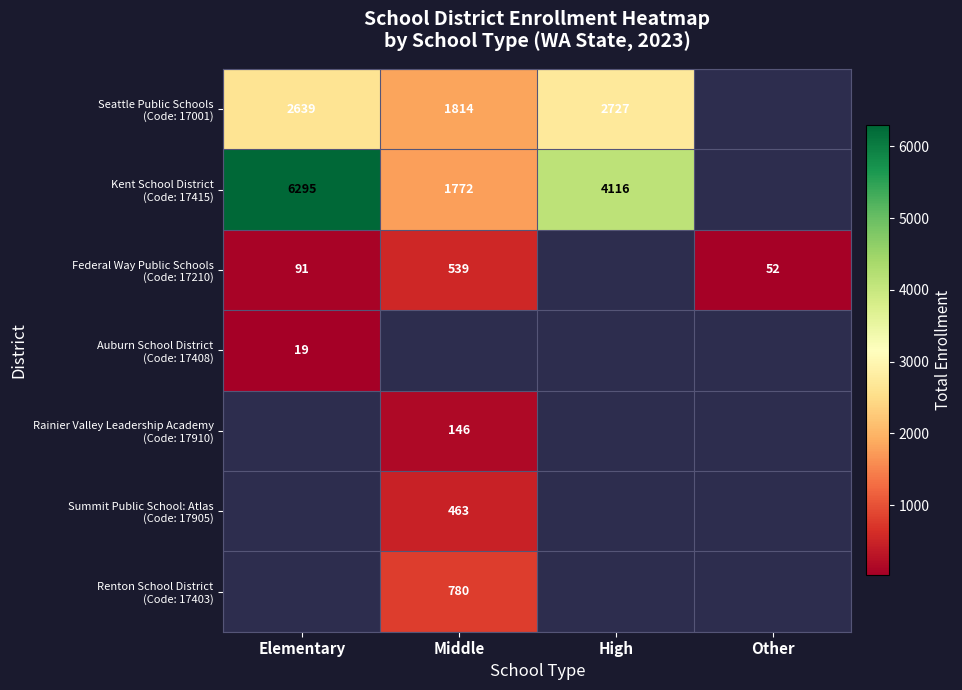

Which category has the lowest value across all series?

Elementary